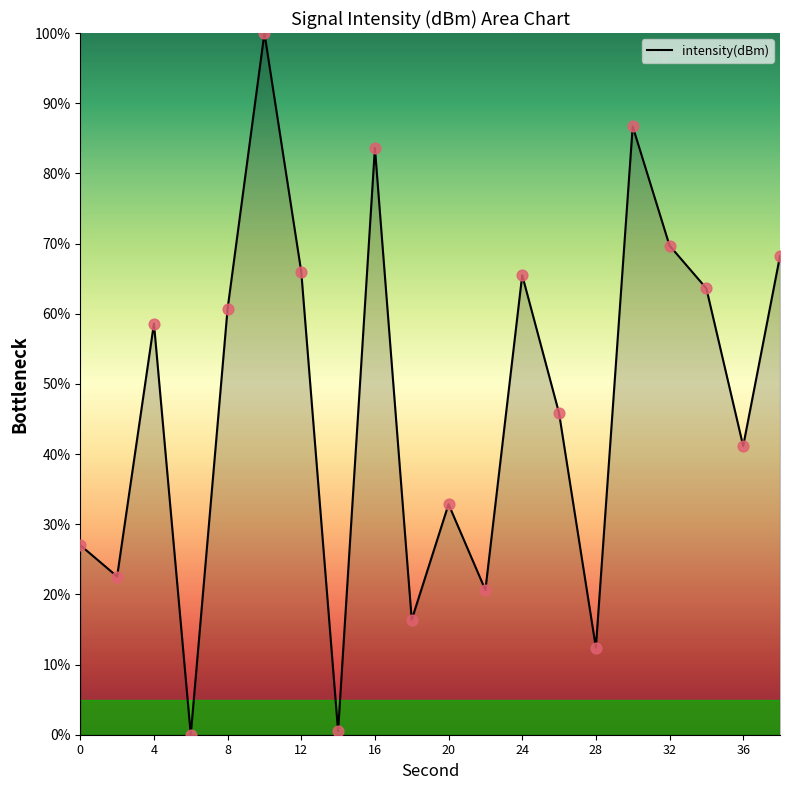

What is the greatest value displayed?

100.0